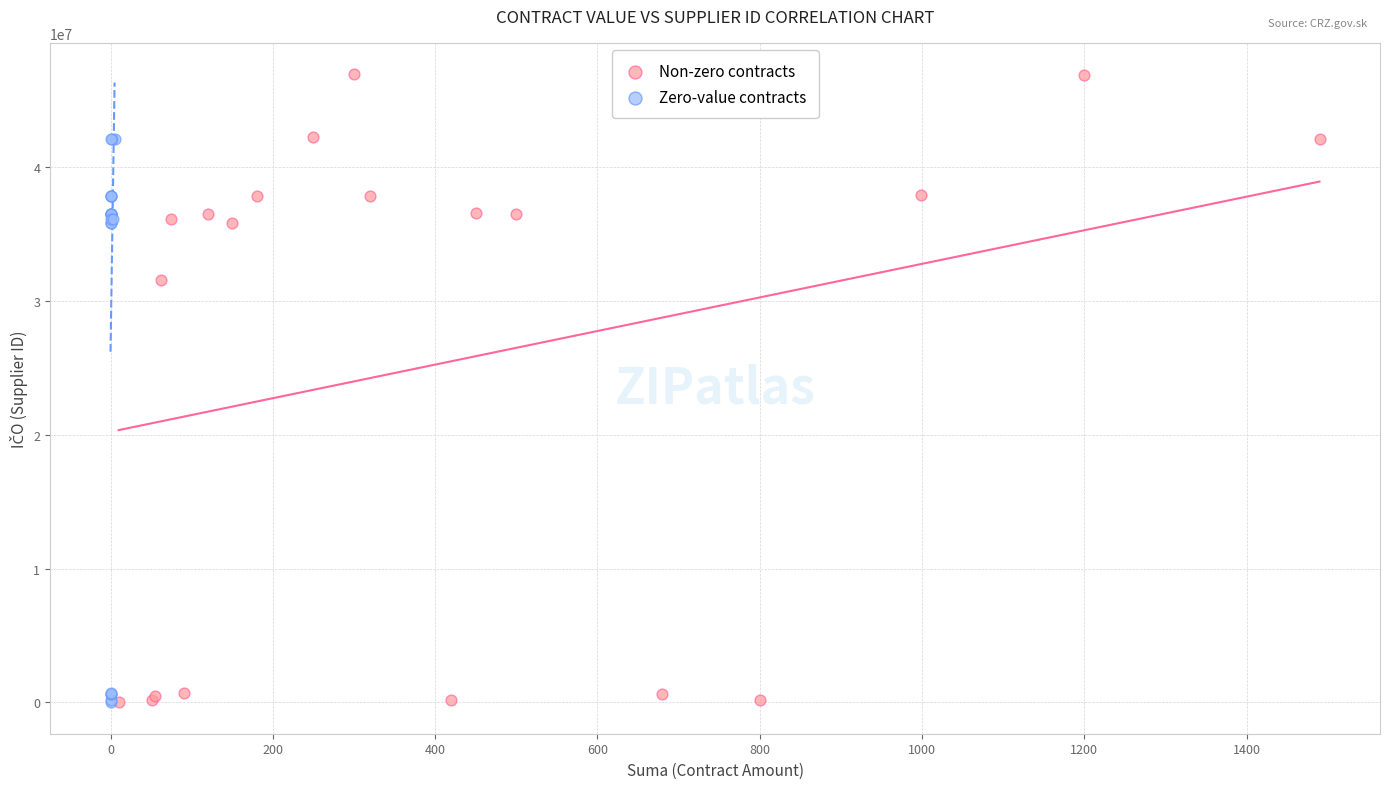

Which series has the widest spread of Y values?

Non-zero contracts